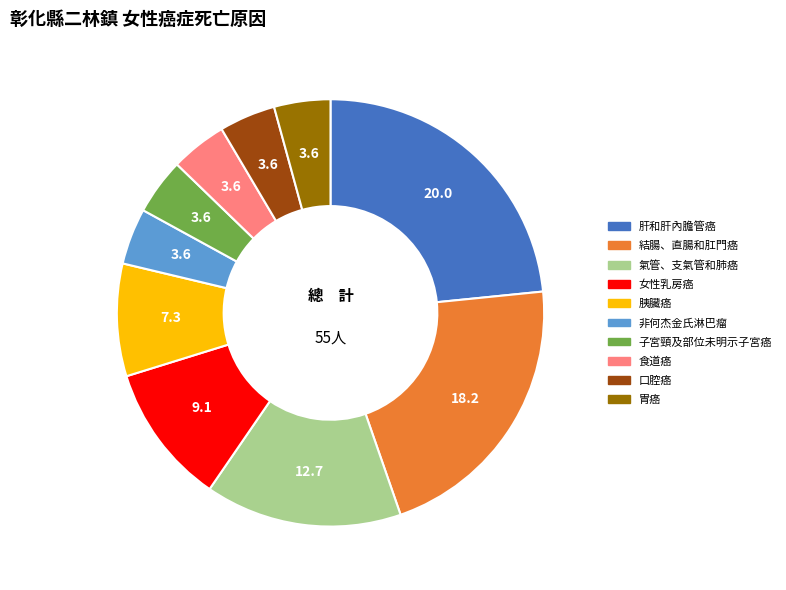

Is it true that 子宮頸及部位未明示子宮癌 is 4% of the pie?

True